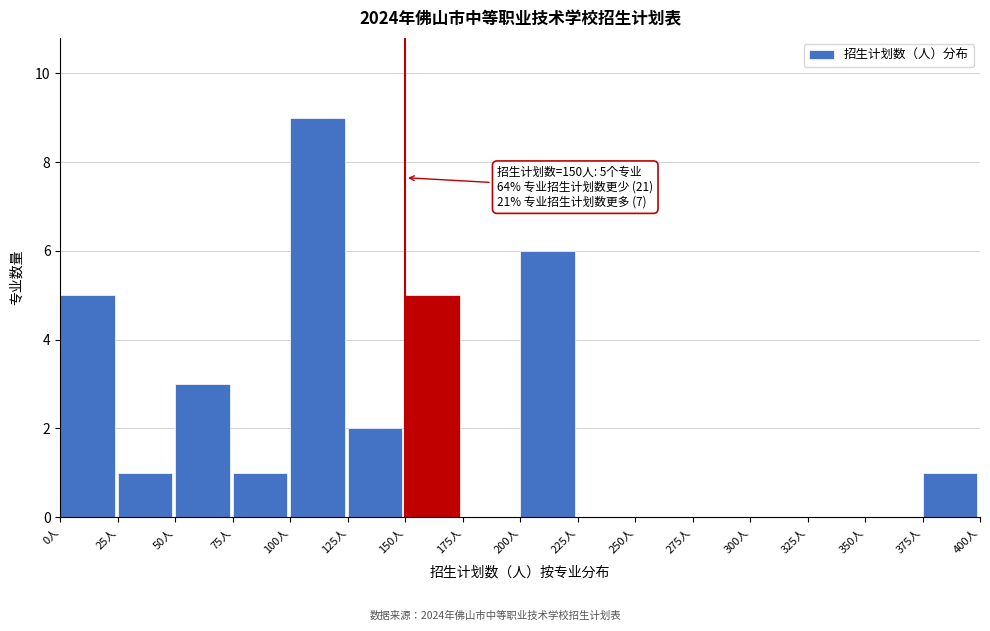

Which range on the x-axis has the tallest bar?

100 to 125